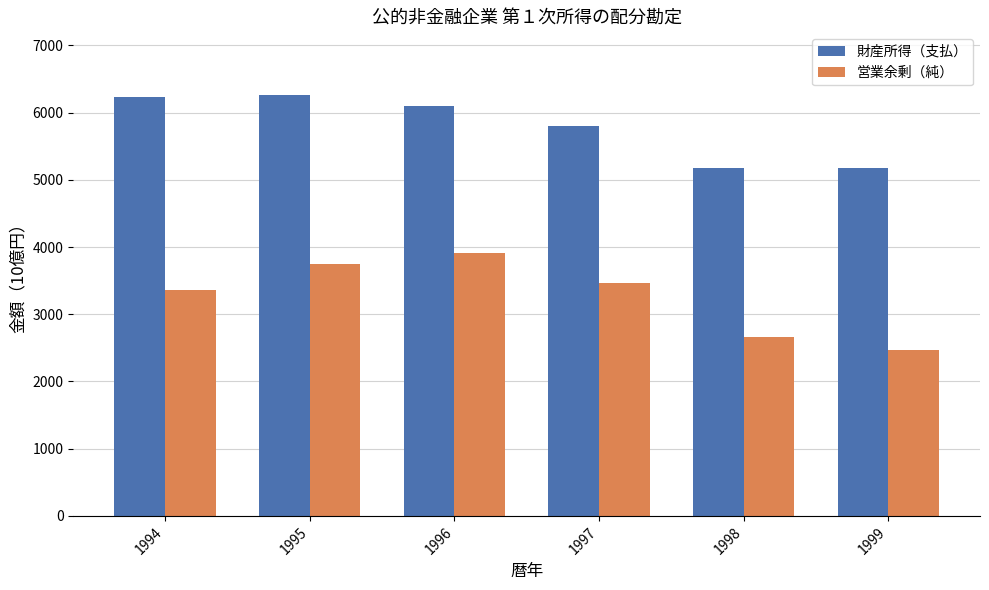

What is the difference between the highest and lowest values at 1996?

2190.9